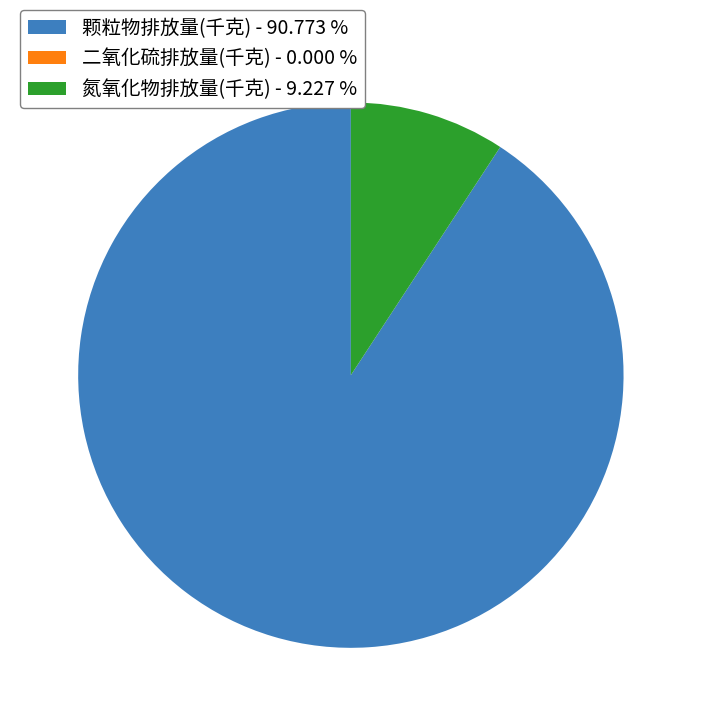

Is there a majority slice in this chart?

Yes